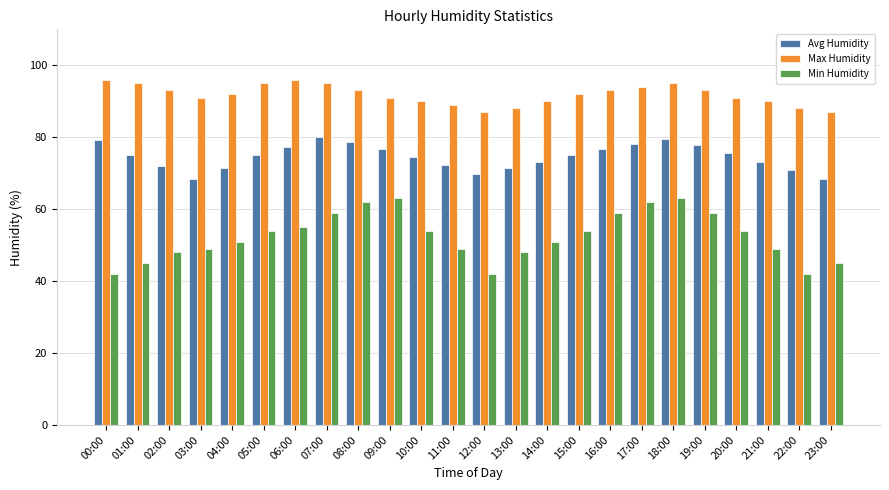

What is the highest value of the Min Humidity series?

63.0